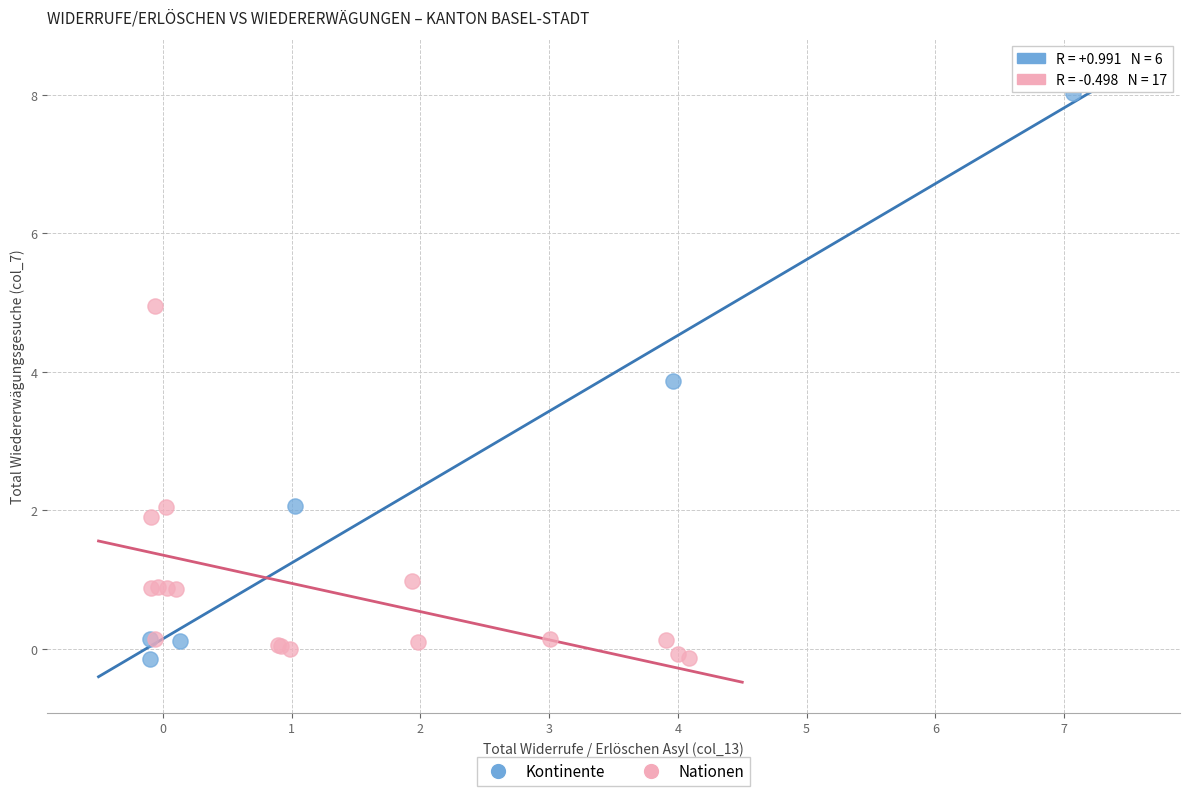

Which series contains the highest Y value?

Kontinente